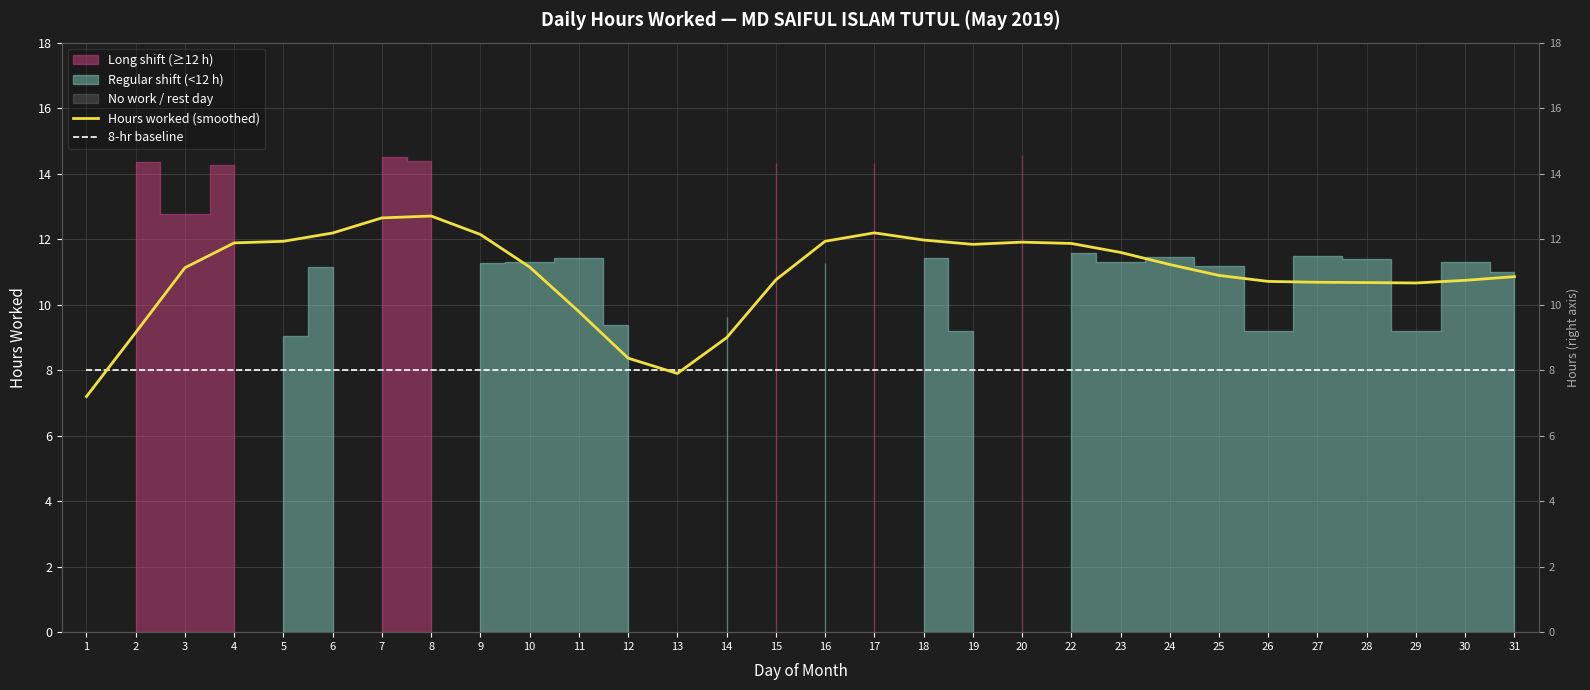

How many lines are shown in the chart?

2